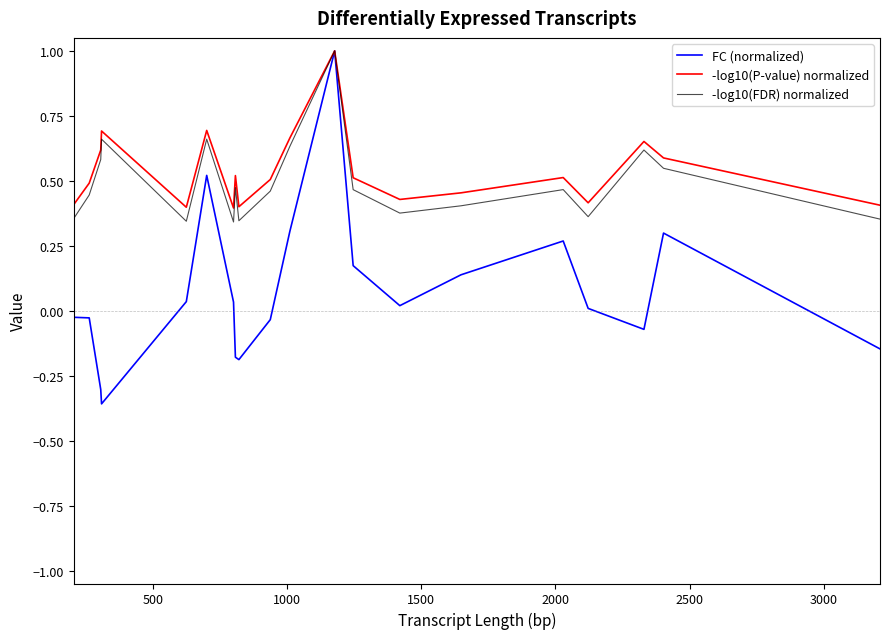

Which series has the largest range (max minus min)?

FC (normalized)